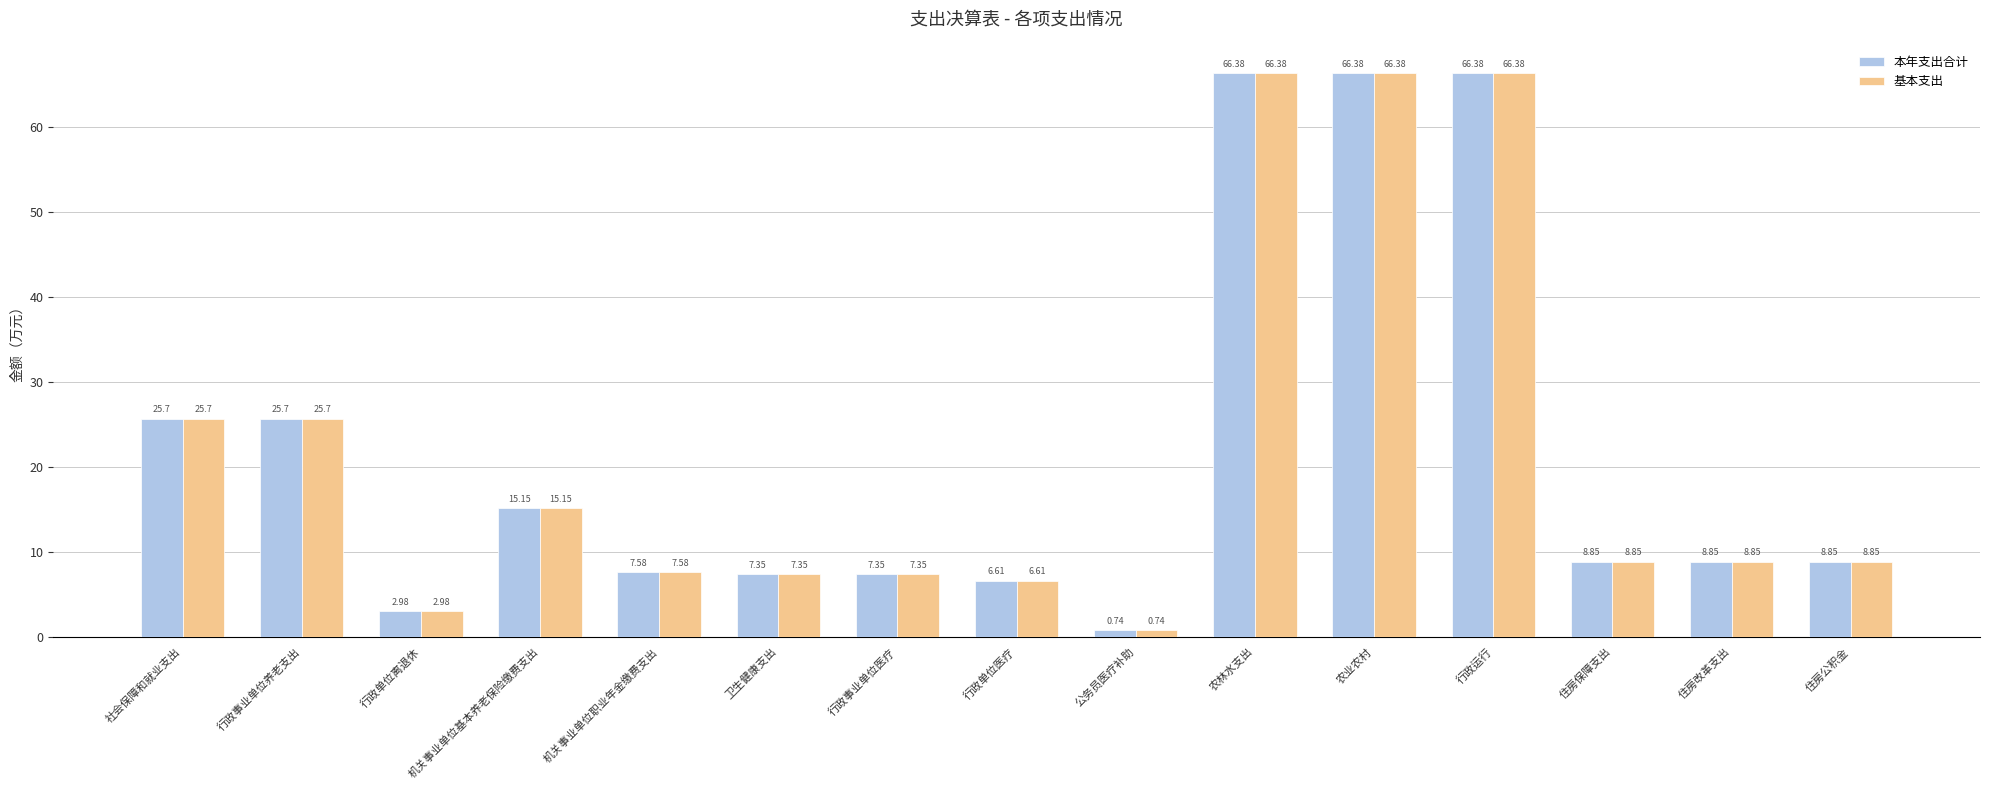

How many values in the 基本支出 series exceed 8?

9